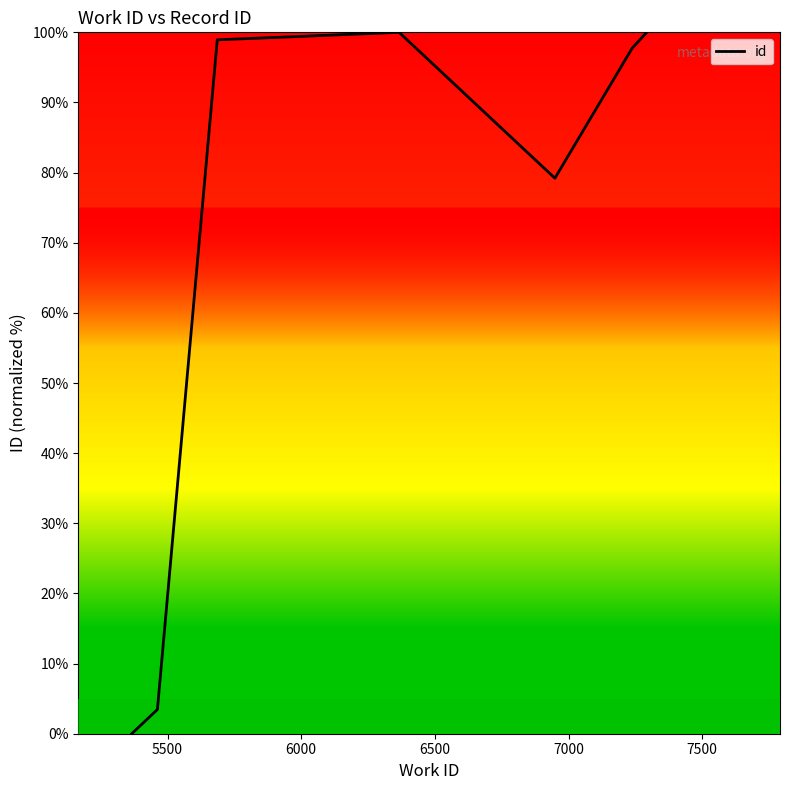

True or false: the data has more than 1 interior local peaks.

False